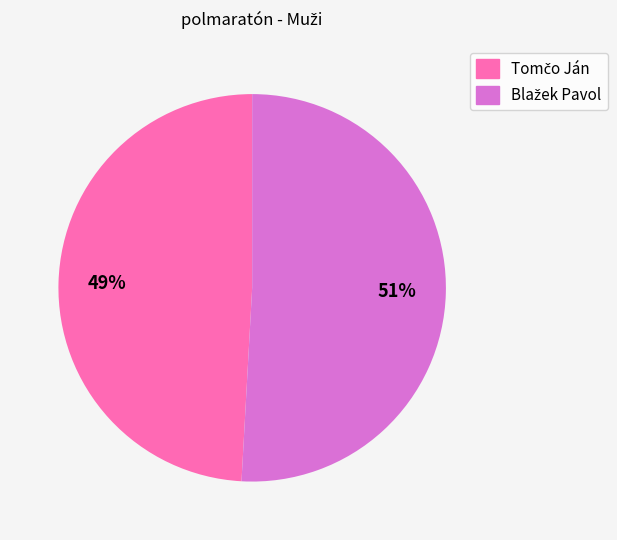

To the nearest percent, what is the difference between the largest and smallest slice percentages?

2%